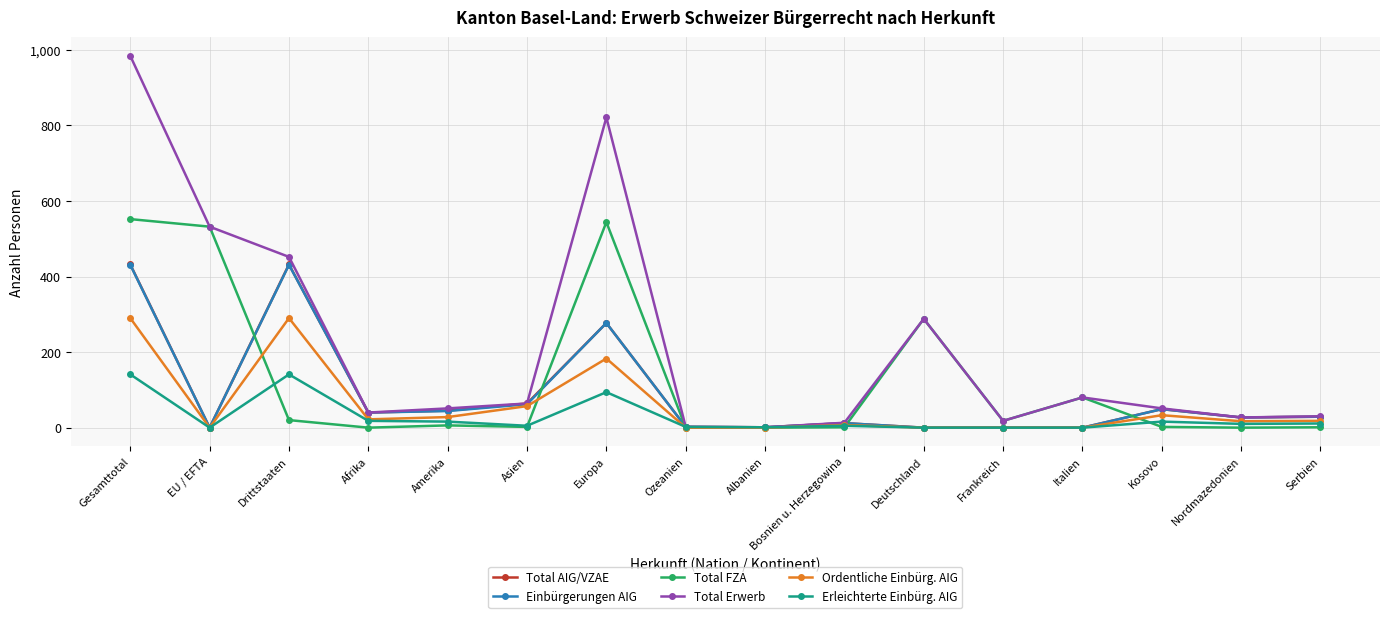

What is the greatest value displayed?

984